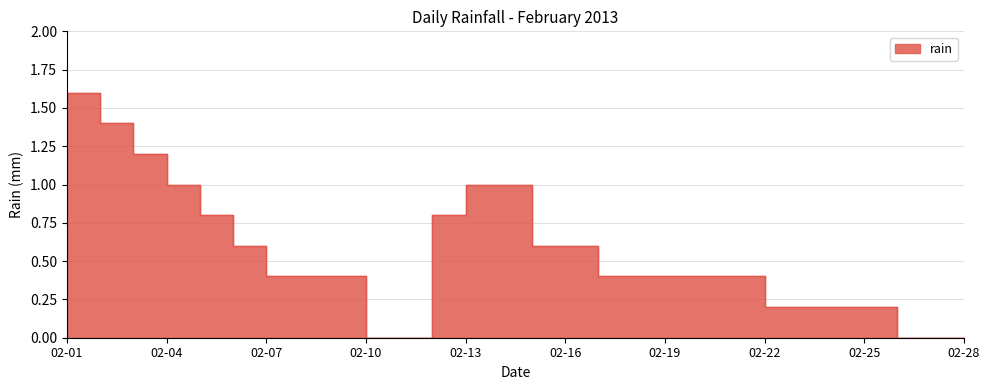

Does the chart display data point markers on the line(s)?

No